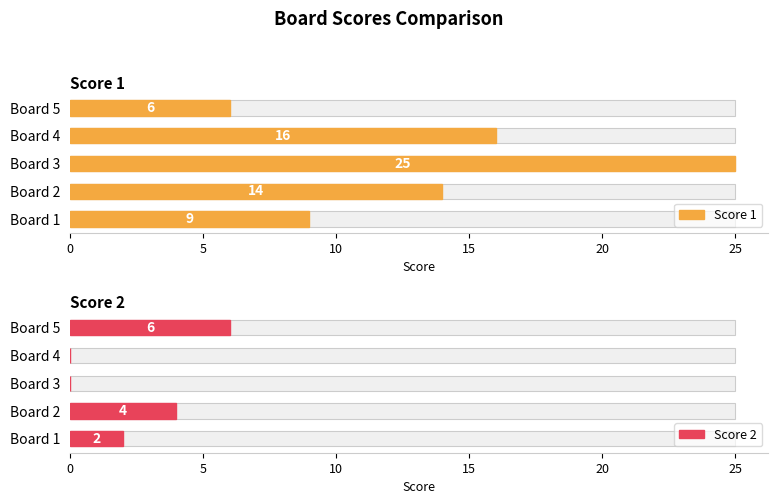

Between Board 1 and Board 3, which series saw the biggest shift?

Score 1